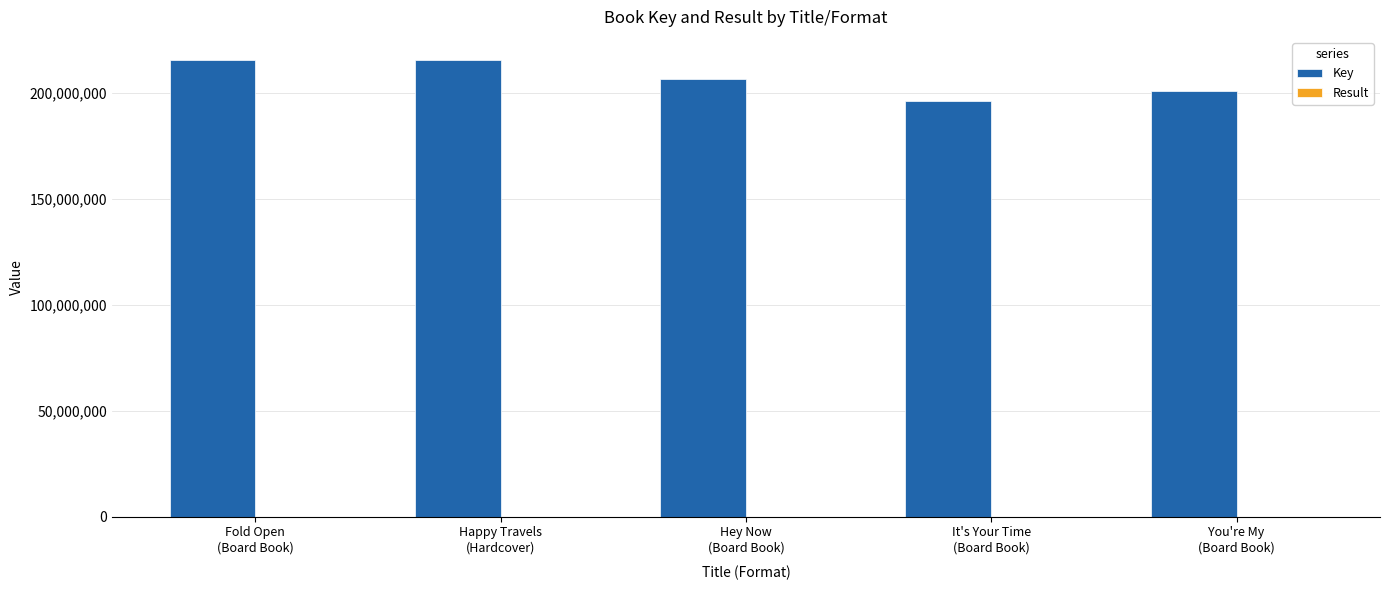

What is the spread (max minus min) of values at Happy Travels
(Hardcover)?

215474767